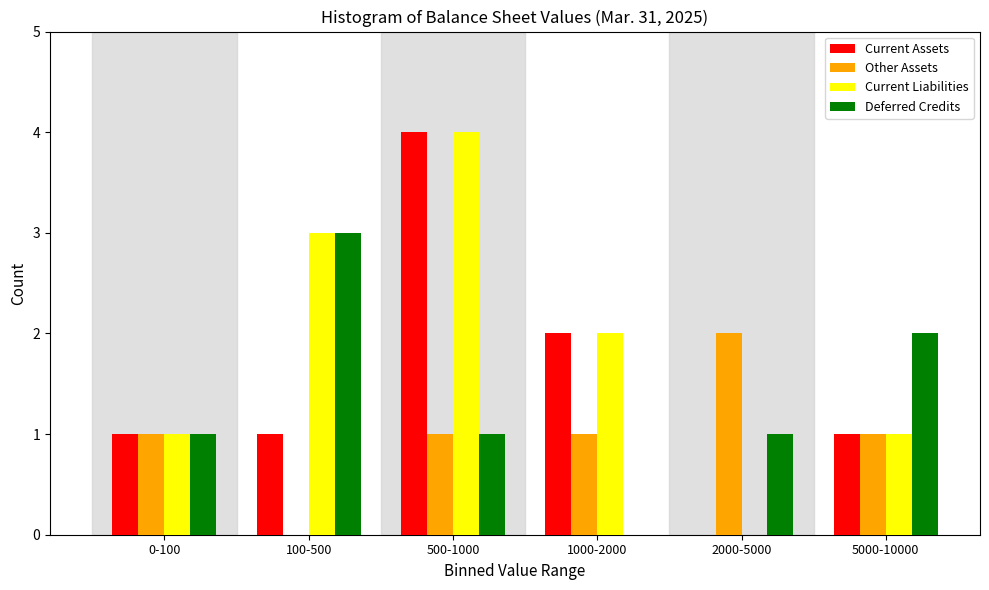

Reading left to right, transcribe all the data shown in this chart.

Current Assets: 0-100=1	100-500=1	500-1000=4	1000-2000=2	2000-5000=0	5000-10000=1
Other Assets: 0-100=1	100-500=0	500-1000=1	1000-2000=1	2000-5000=2	5000-10000=1
Current Liabilities: 0-100=1	100-500=3	500-1000=4	1000-2000=2	2000-5000=0	5000-10000=1
Deferred Credits: 0-100=1	100-500=3	500-1000=1	1000-2000=0	2000-5000=1	5000-10000=2